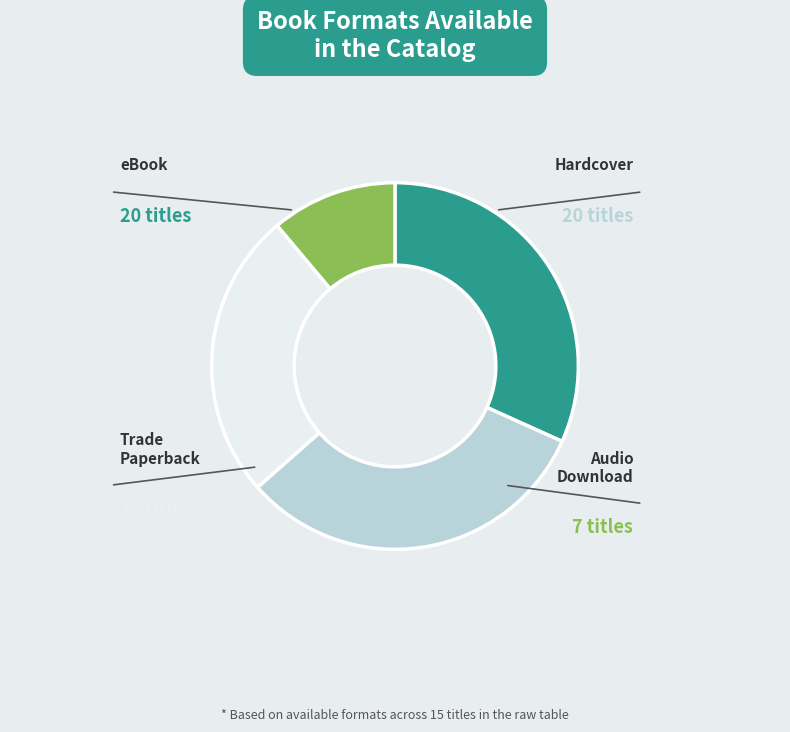

Is there any slice that represents more than half of the pie?

No